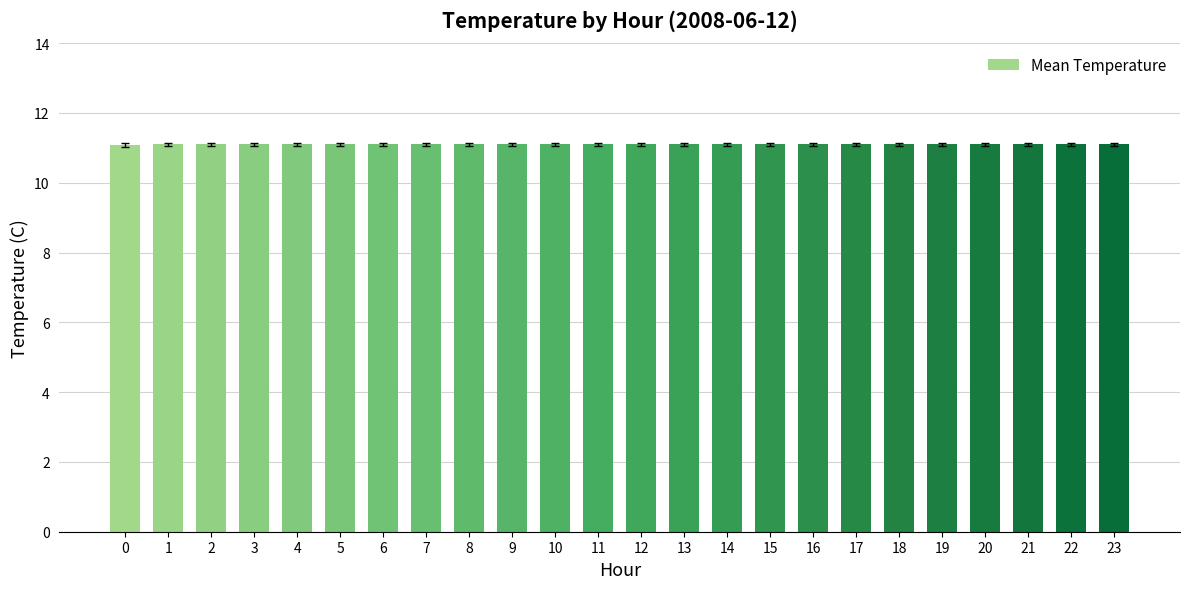

True or false: the data shows 19.8 at 6.

False